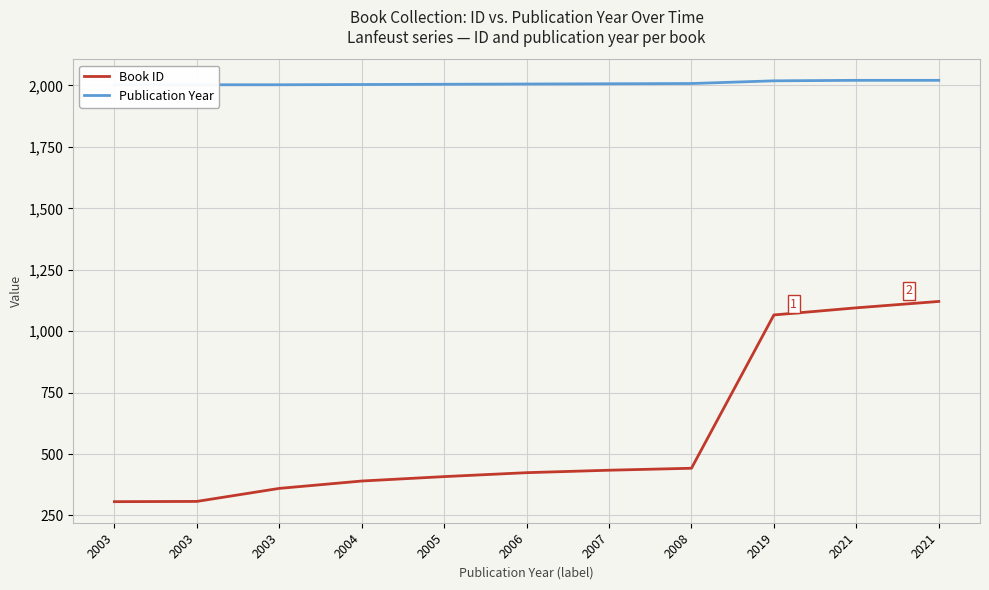

What is the approximate value of Book ID at 2008?

442